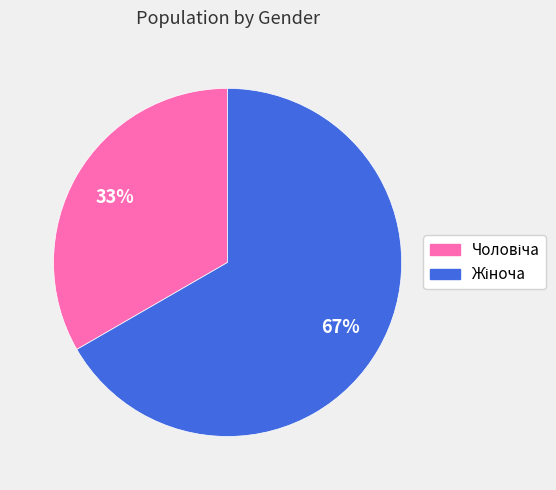

Is there a majority slice in this chart?

Yes